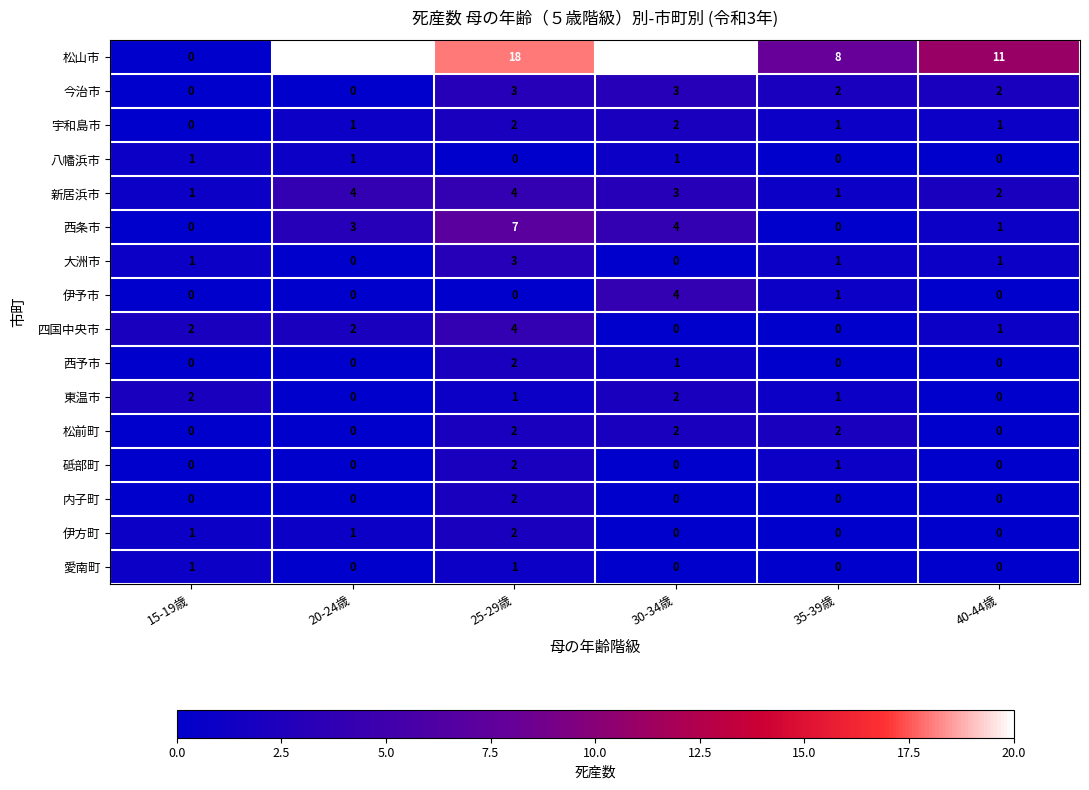

At which label does 今治市 first exceed 2?

25-29歳